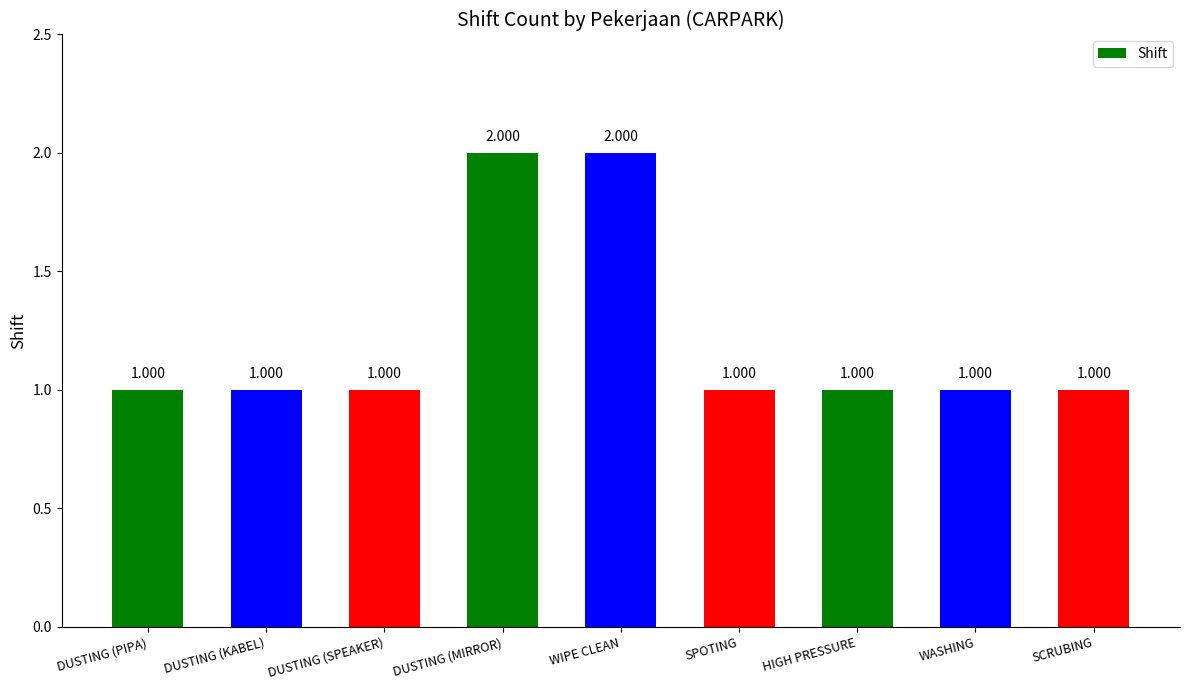

What is the label of the 9th bar from the right?

DUSTING (PIPA)